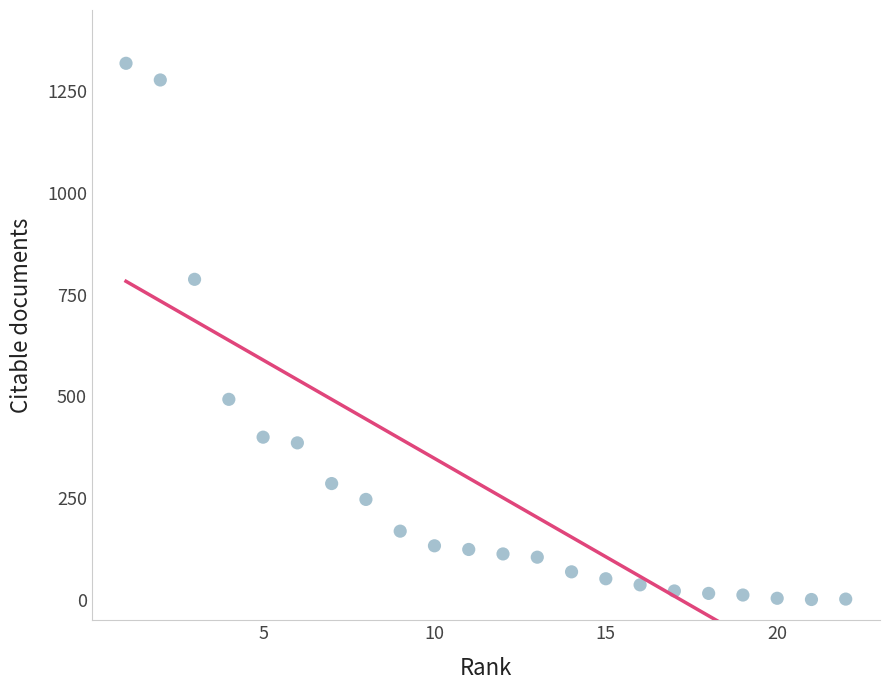

What Y value in the scatter plot is closest to 660?

788